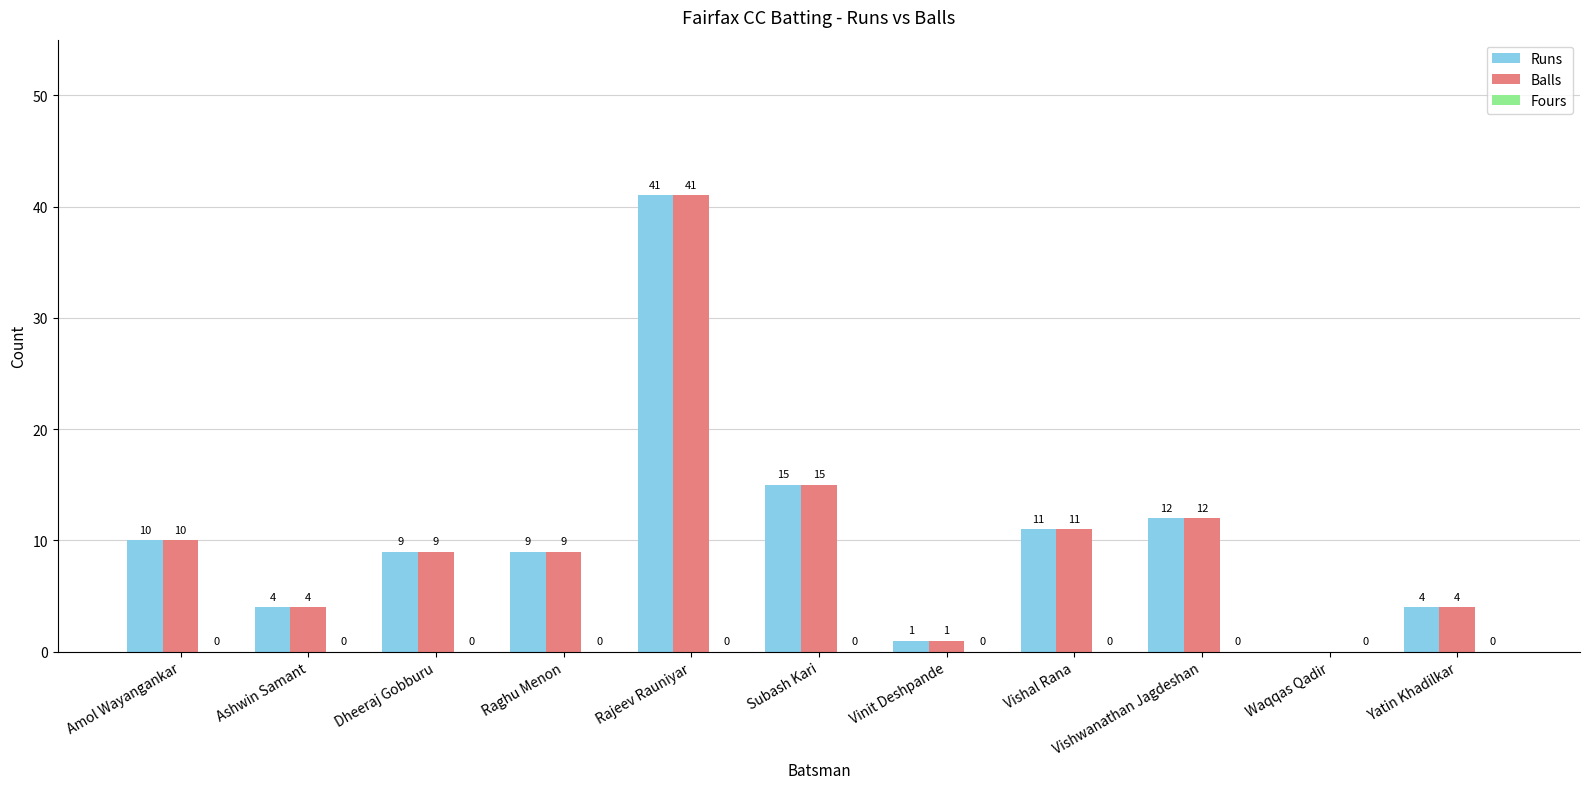

At which category does the chart reach its peak across all series?

Rajeev Rauniyar